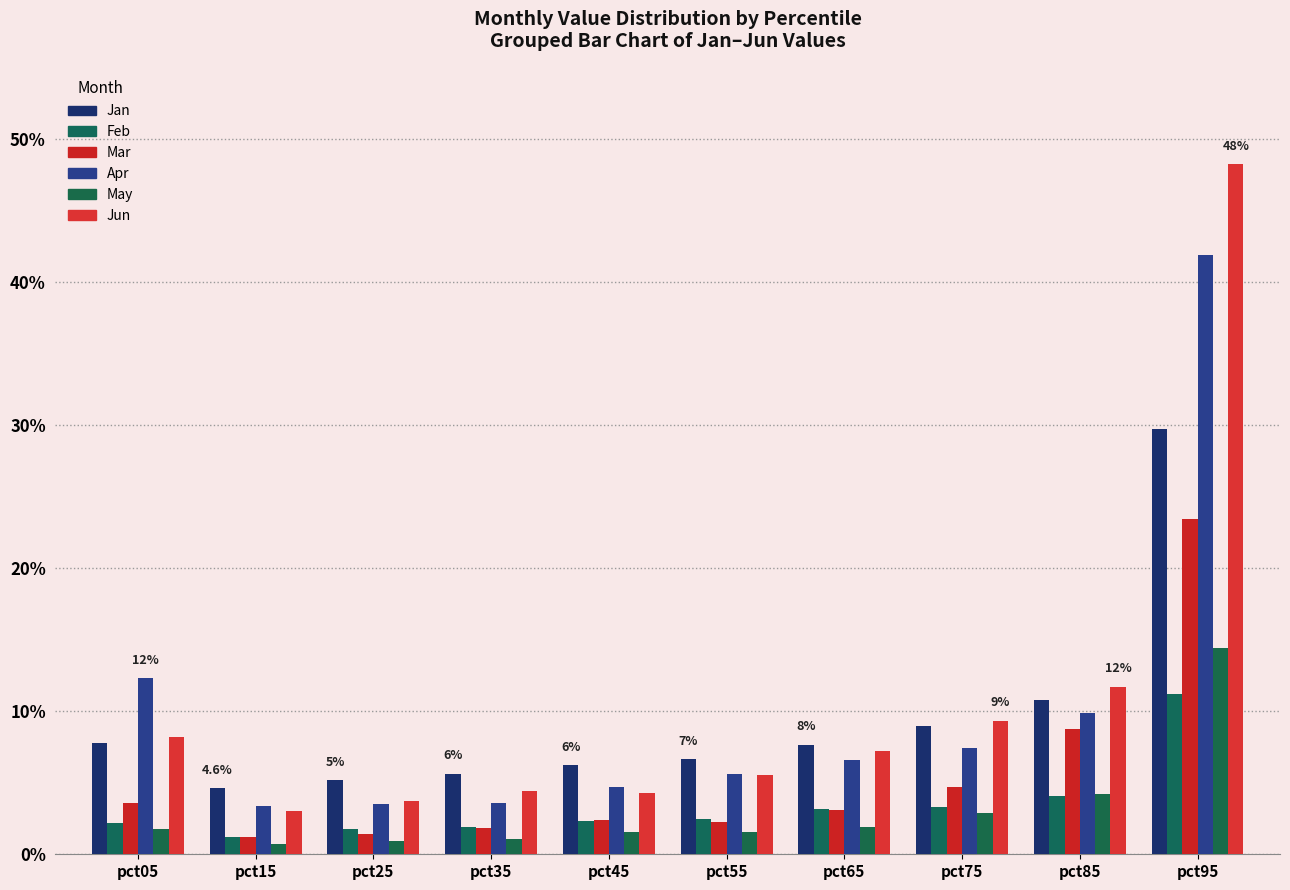

What is the value of the Jan bar at the 5th from the left?

0.1